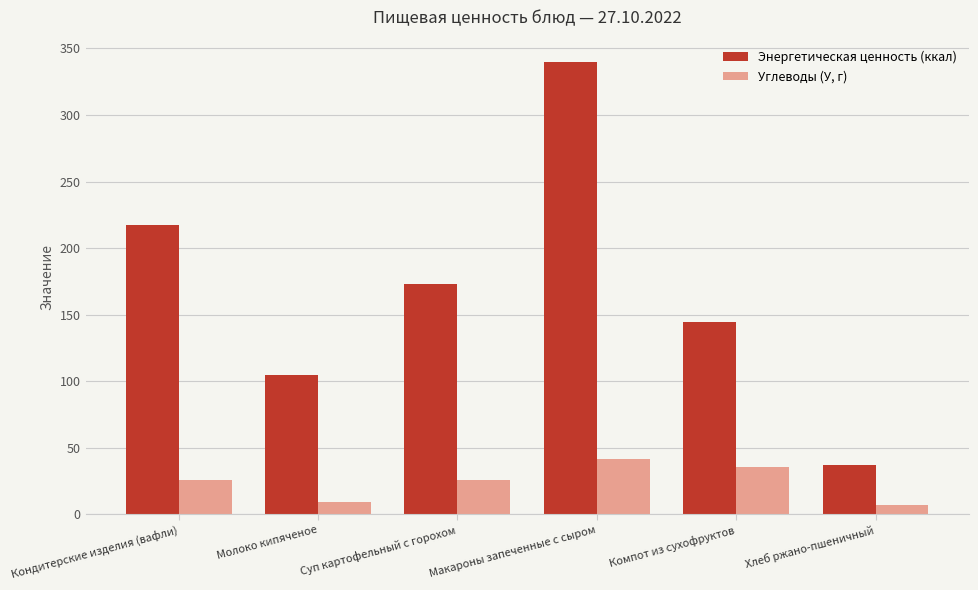

At which label is Энергетическая ценность (ккал) closest to 188?

Суп картофельный с горохом